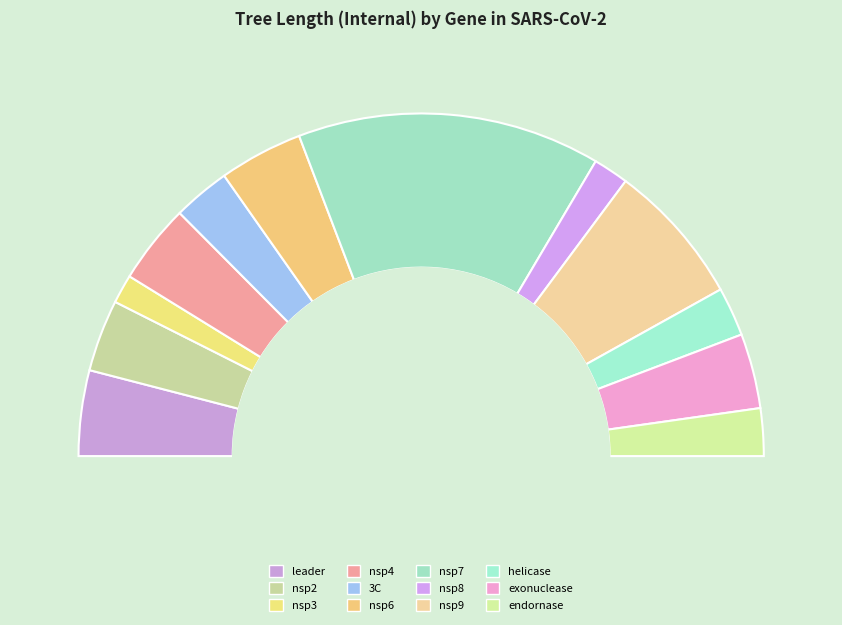

The nsp2 slice represents 7% of the pie. True or false?

True